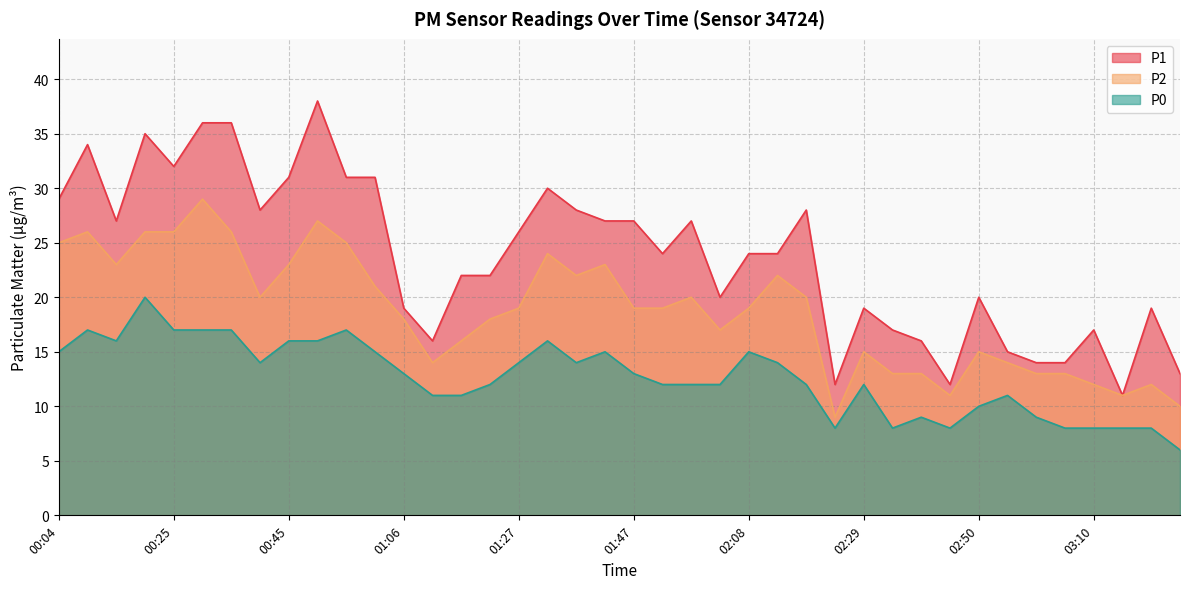

Does the chart display data point markers on the line(s)?

No